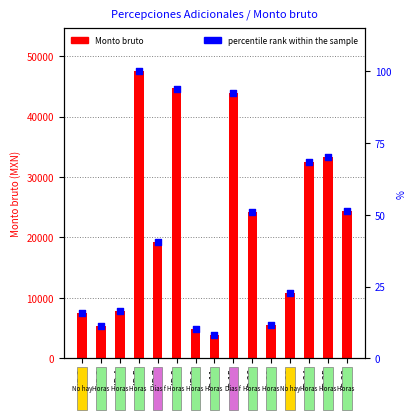

Which series has the largest total across all categories?

Monto bruto